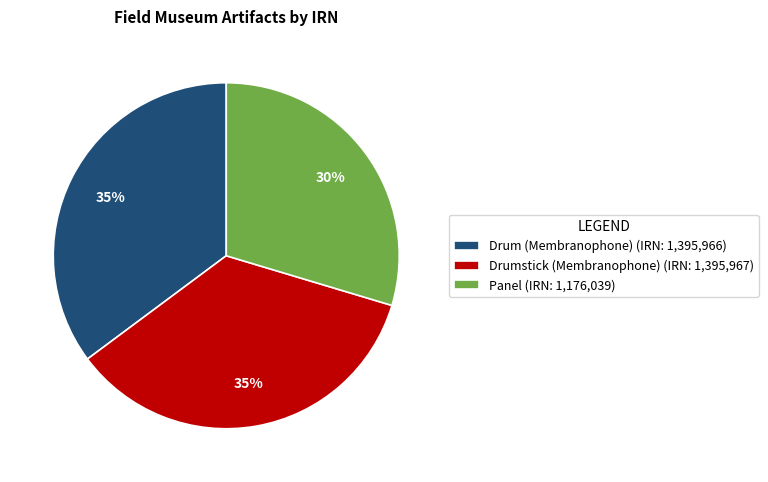

To the nearest percent, what is the combined percentage of Panel and Drum (Membranophone)?

65%